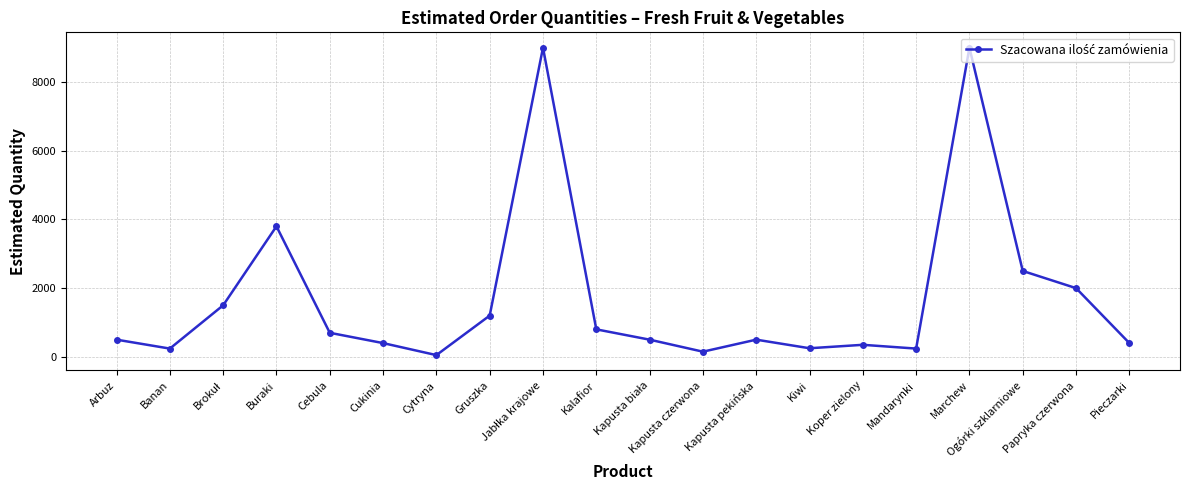

What is the greatest value displayed?

9000